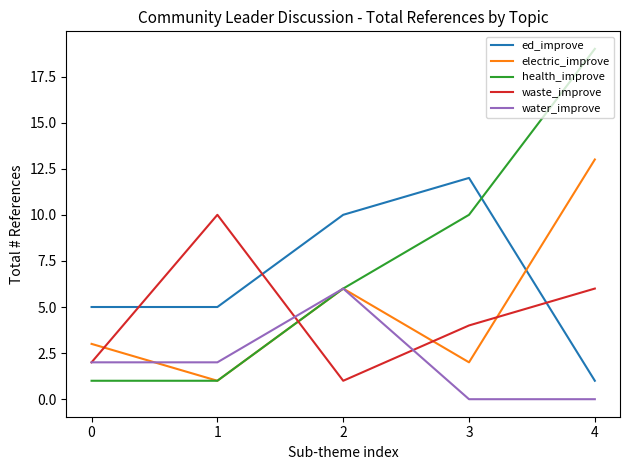

What is the spread (max minus min) of values at 0?

4